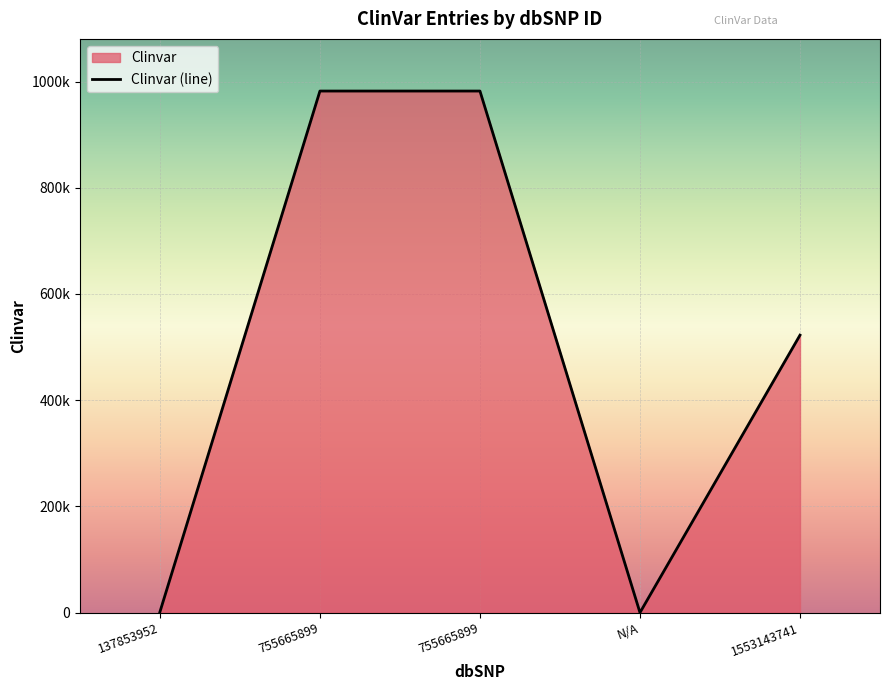

Reading left to right, extract all data points from this chart.

1257	982090	982090	0	522436